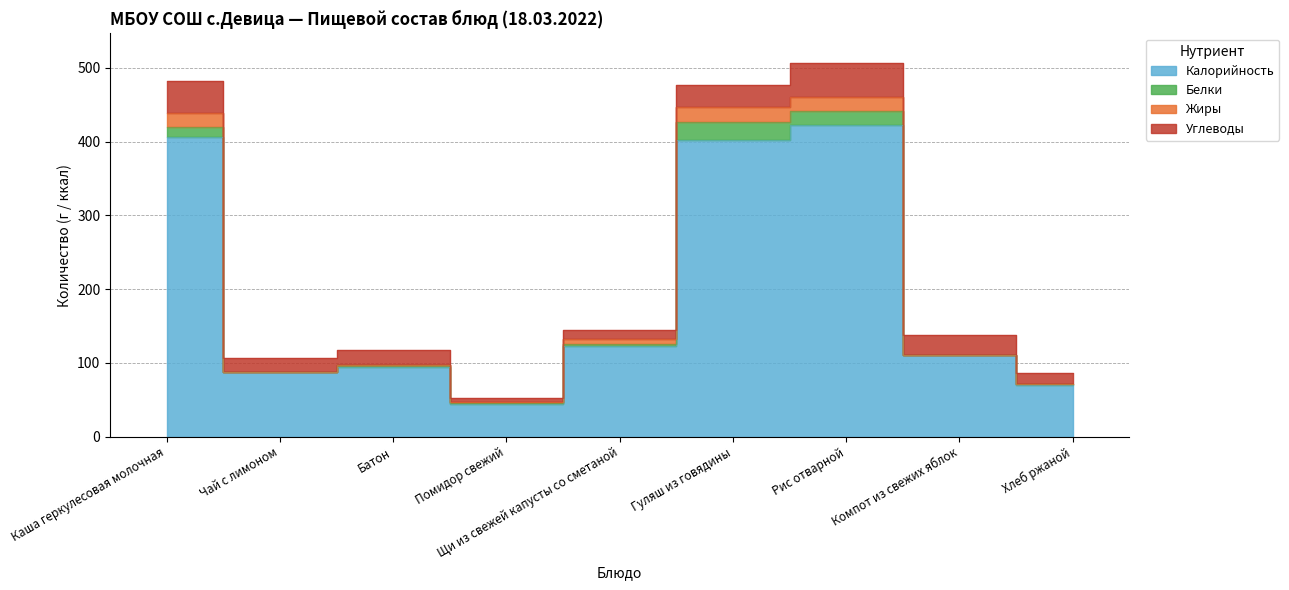

What are all the series names shown in the legend?

Калорийность, Белки, Жиры, Углеводы